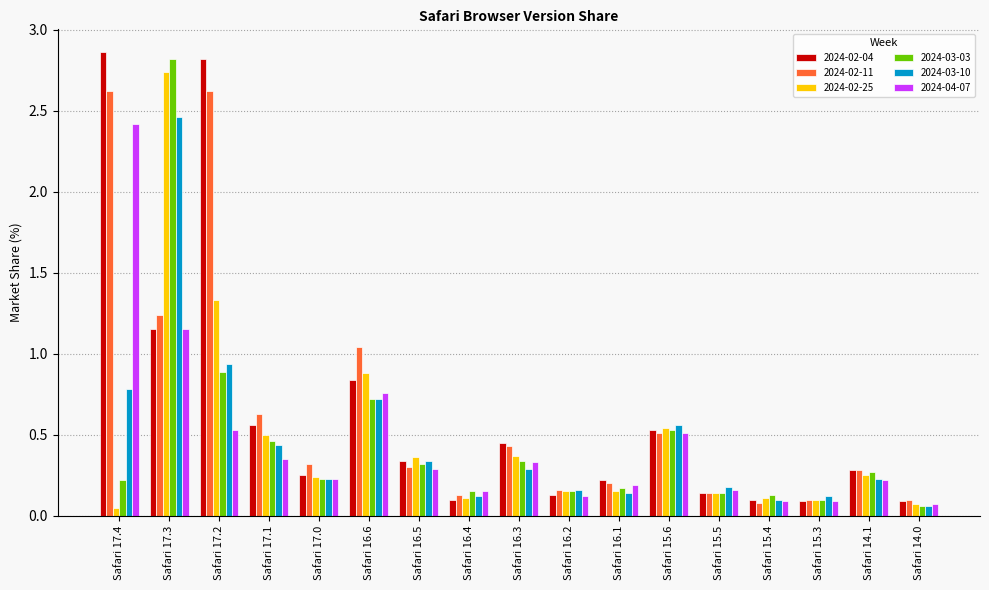

What is the sum of the 2024-03-03 values at Safari 15.5 and Safari 15.6?

0.7